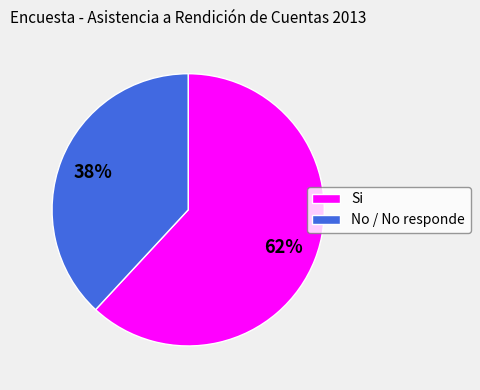

What is the ratio of the value at No / No responde to the value at Si?

0.6